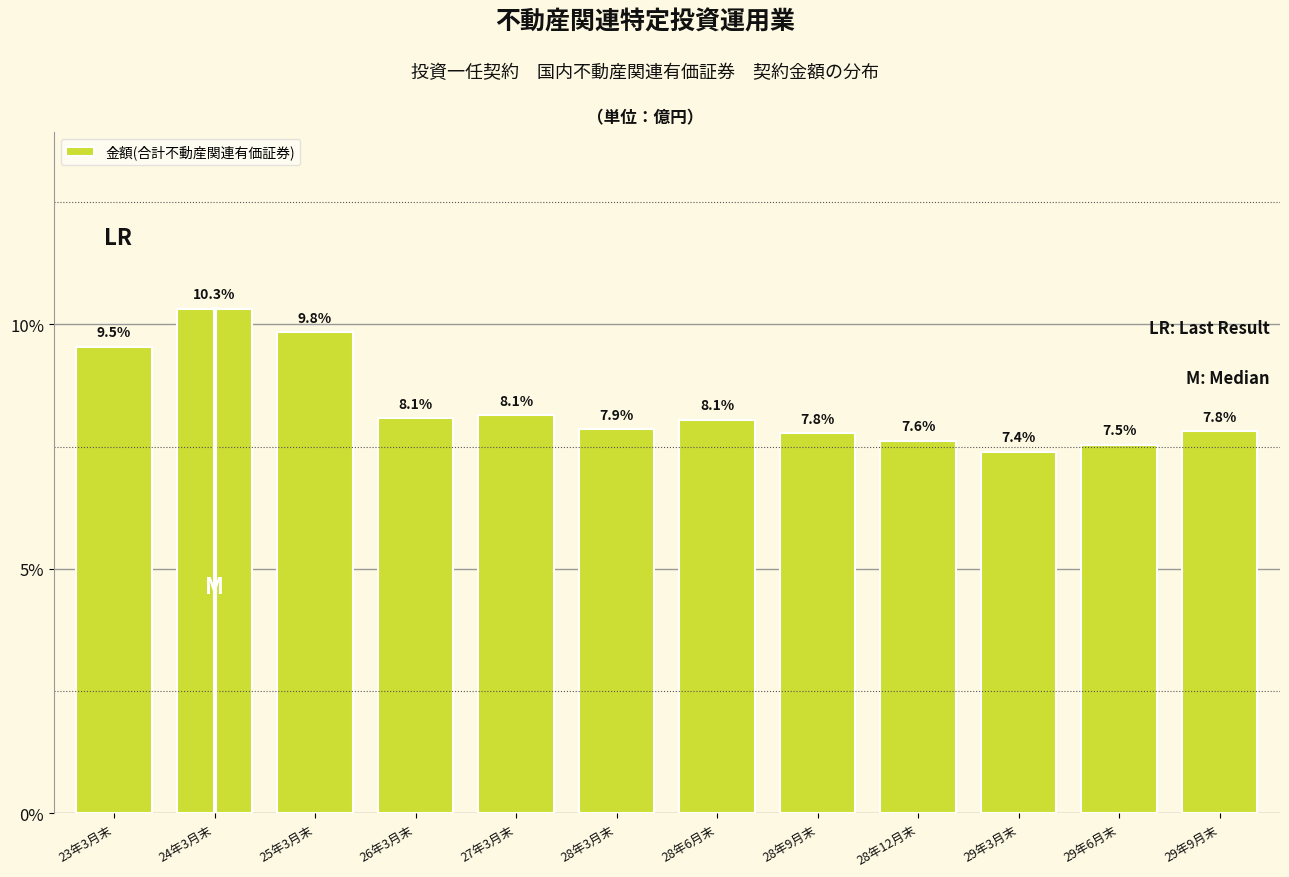

Reading left to right, list all the values displayed in this chart.

9.5	10.3	9.8	8.1	8.1	7.9	8.1	7.8	7.6	7.4	7.5	7.8